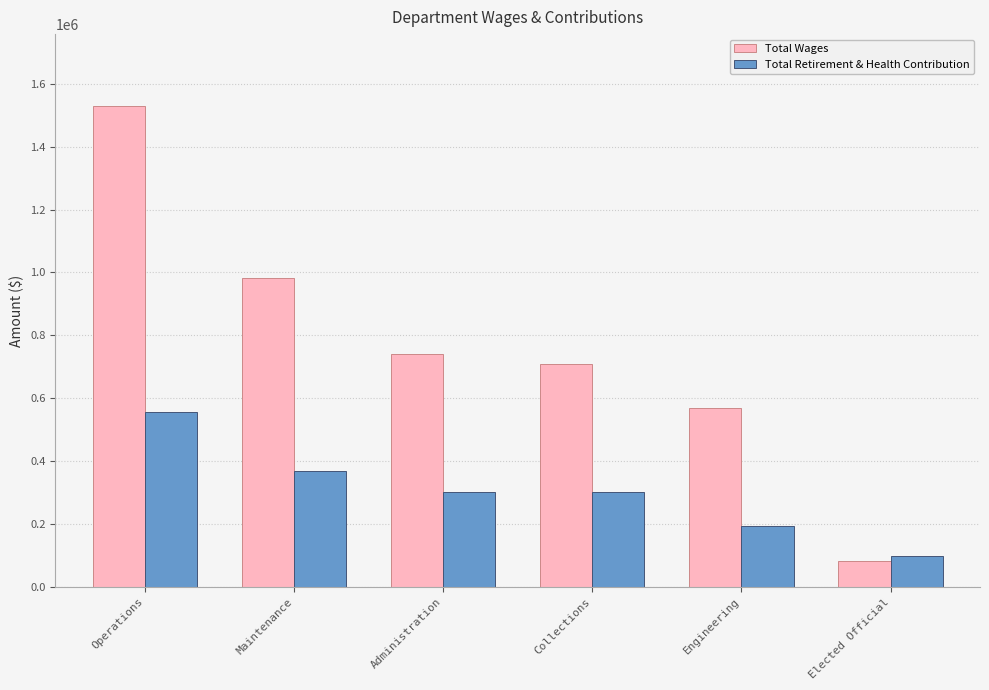

What is the difference between the maximum and minimum values in the Total Wages series?

1447883